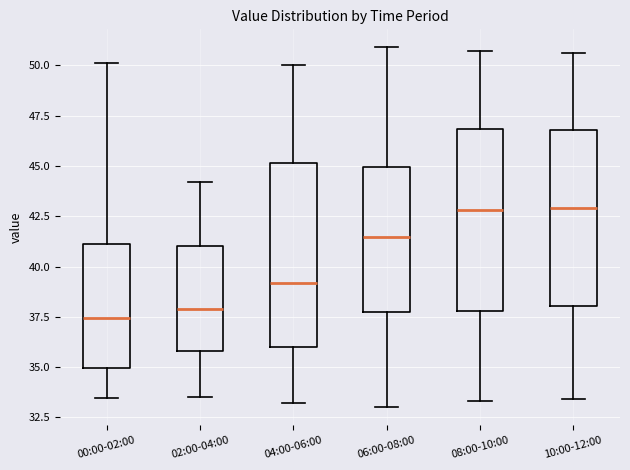

Reading left to right, transcribe this box plot: for each box, give where its median line is, the range the box spans, and where its two whiskers end, as read against the y-axis. The values are not printed on the chart, so give them approximately, as read against the axis.

00:00-02:00: median 37.5, box 35.0 to 41.0, whiskers 33.5 to 50.0
02:00-04:00: median 38.0, box 36.0 to 41.0, whiskers 33.5 to 44.0
04:00-06:00: median 39.0, box 36.0 to 45.0, whiskers 33.0 to 50.0
06:00-08:00: median 41.5, box 37.5 to 45.0, whiskers 33.0 to 51.0
08:00-10:00: median 43.0, box 38.0 to 47.0, whiskers 33.5 to 50.5
10:00-12:00: median 43.0, box 38.0 to 47.0, whiskers 33.5 to 50.5